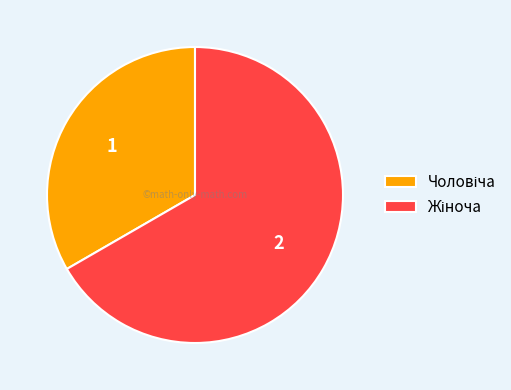

Is there a majority slice in this chart?

Yes